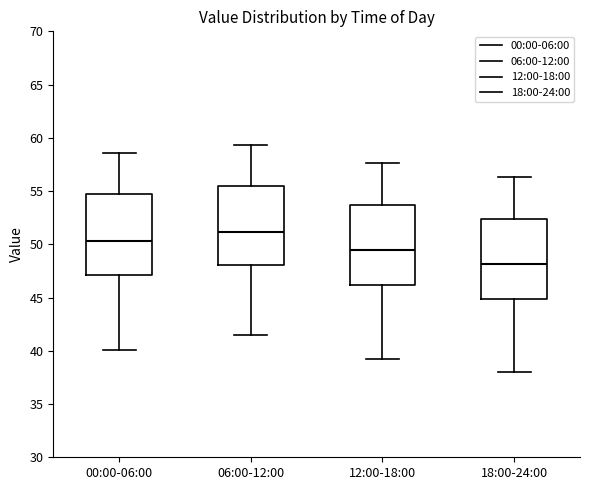

Where does the median line of the box for 12:00-18:00 sit on the y-axis? The values are not printed on the chart, so give them approximately, as read against the axis.

49.5